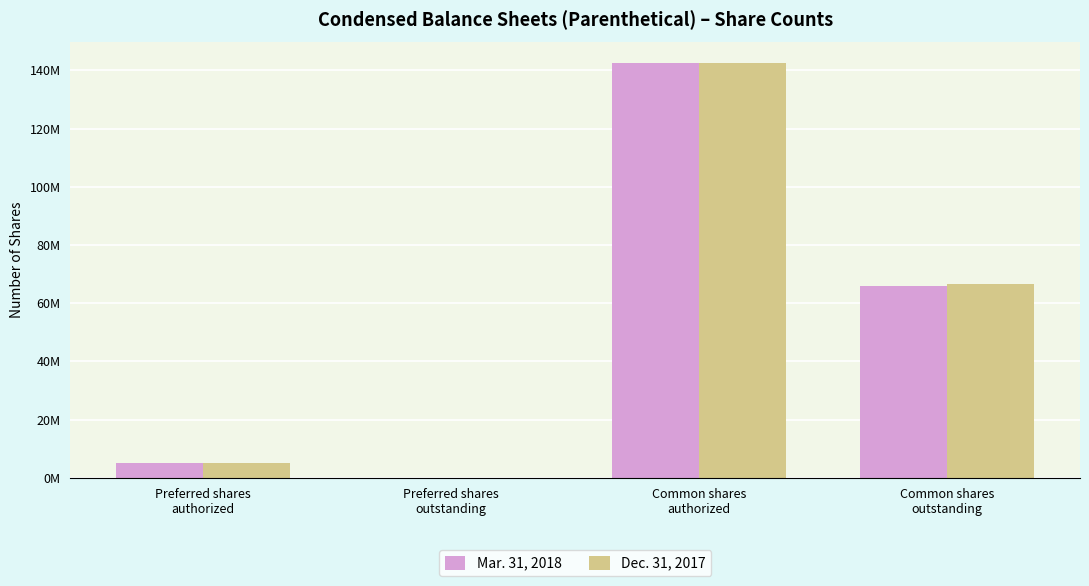

What is the sum of all Dec. 31, 2017 values?

214291633